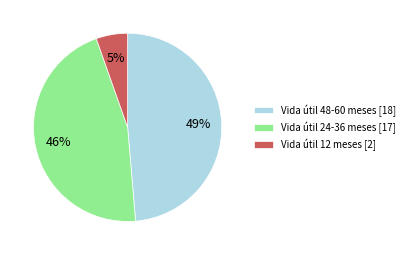

Is Vida útil 48-60 meses [18] the majority of the pie?

No